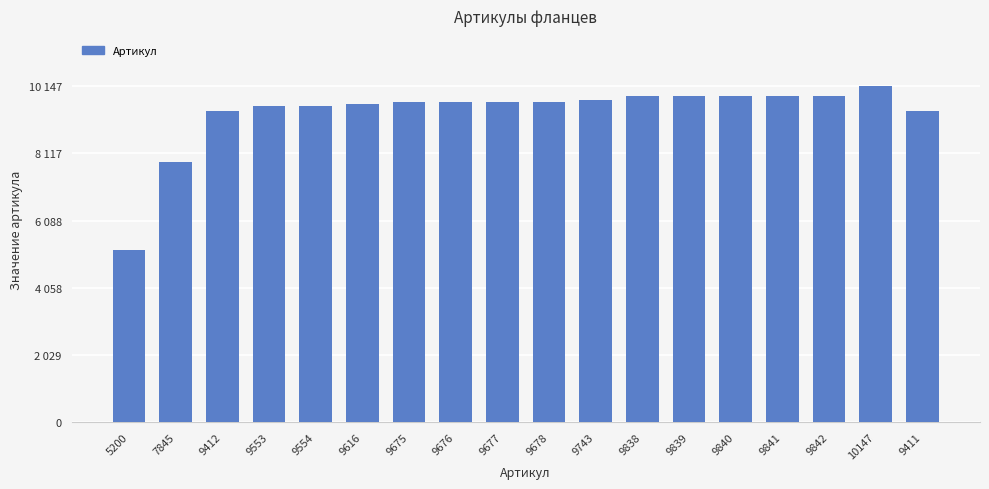

The chart shows a value of 9838 at 9838. True or false?

True